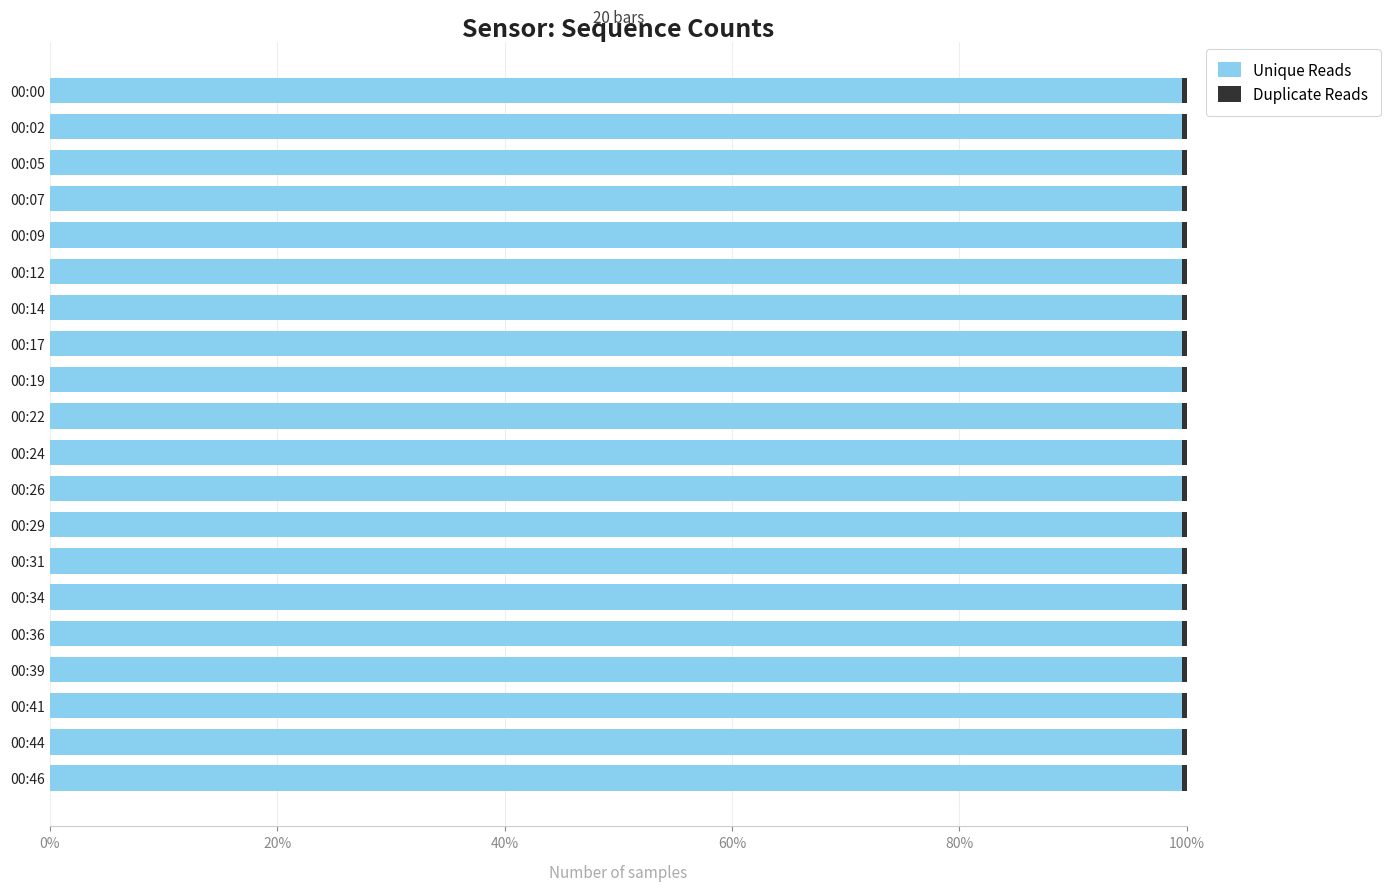

What is the value of the Unique Reads bar at the 3rd from the left?

1.0